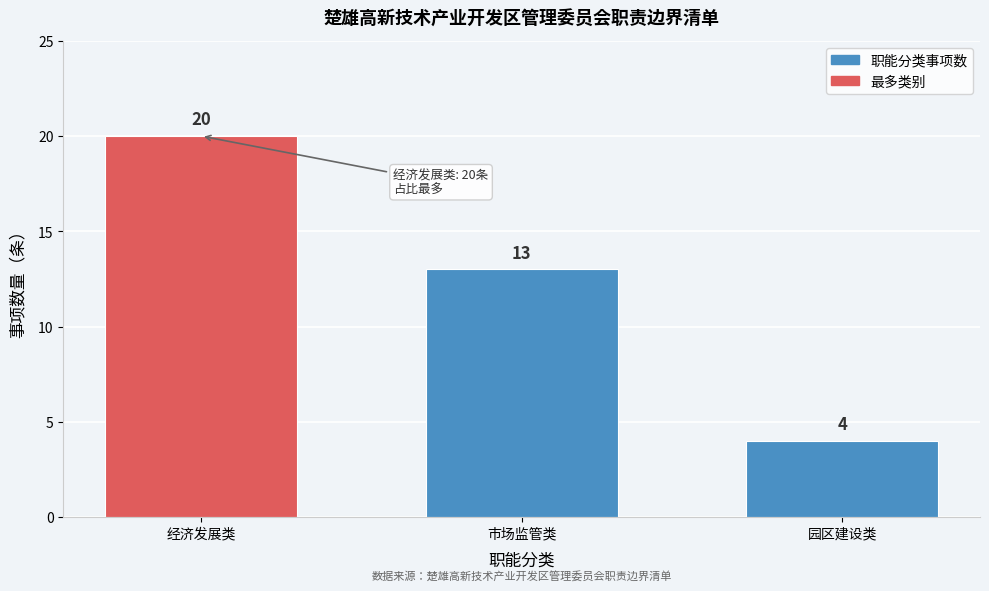

Reading left to right, extract all data points from this chart.

20	13	4